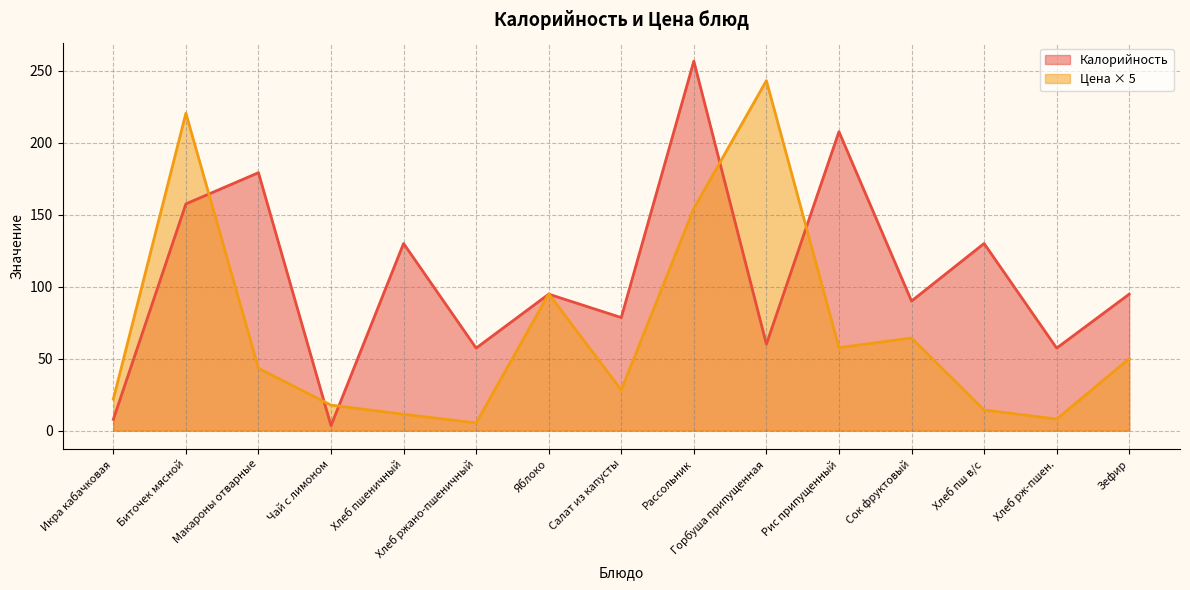

At how many categories does at least one series exceed 84?

10